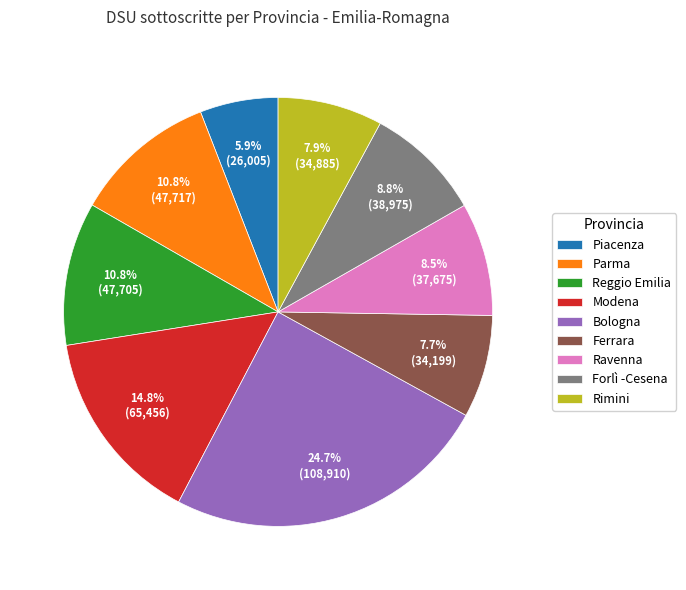

How many slices are in this pie chart?

9